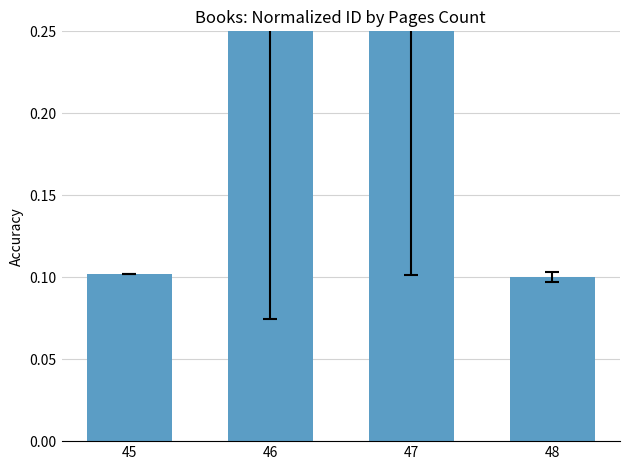

Rank the categories by value from highest to lowest.

47, 46, 45, 48